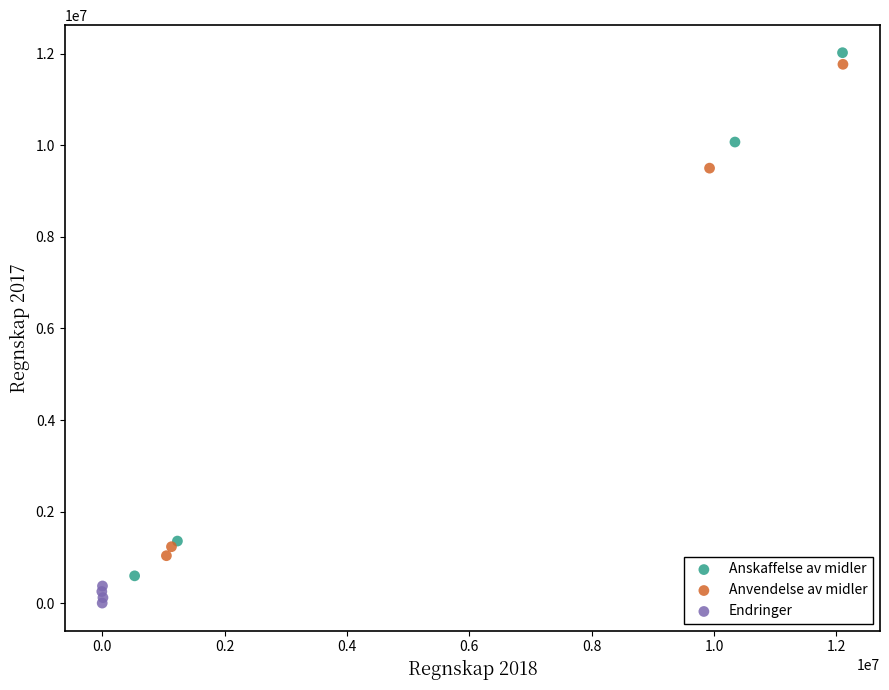

What are all the series names shown in the legend?

Anskaffelse av midler, Anvendelse av midler, Endringer